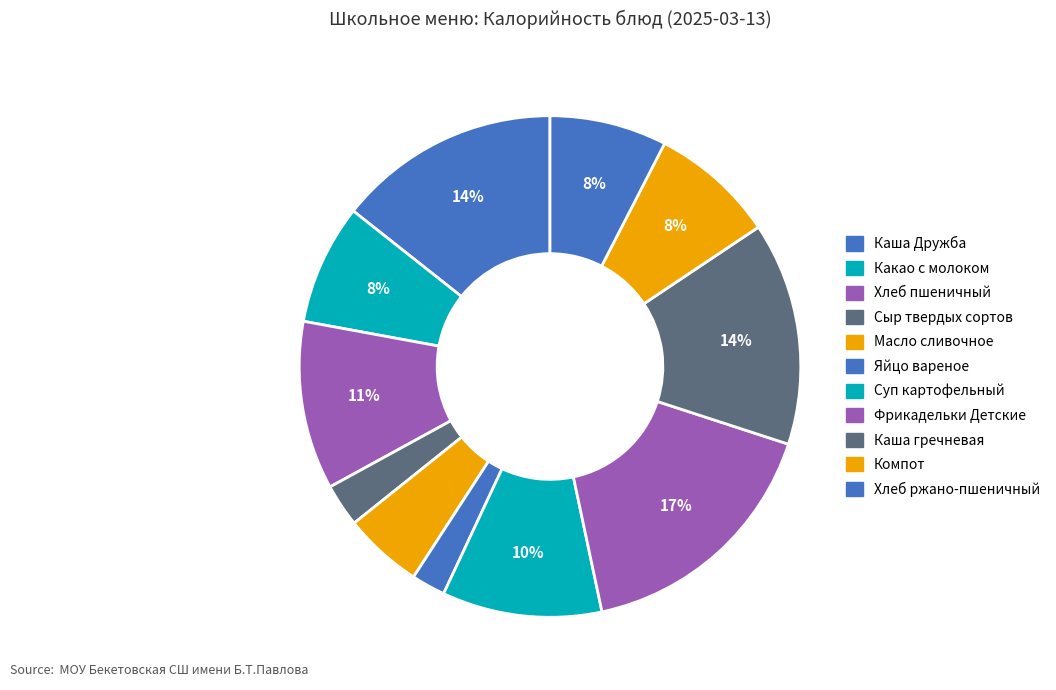

Count the number of slices in the pie.

11